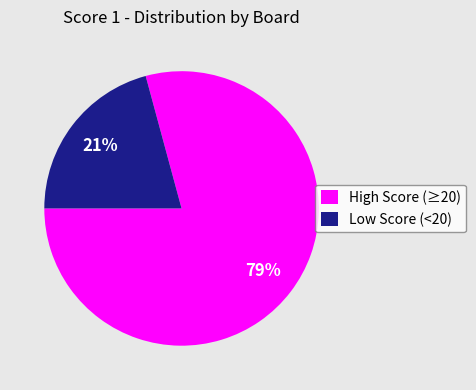

To the nearest percent, what portion does Low Score (<20) represent?

21%